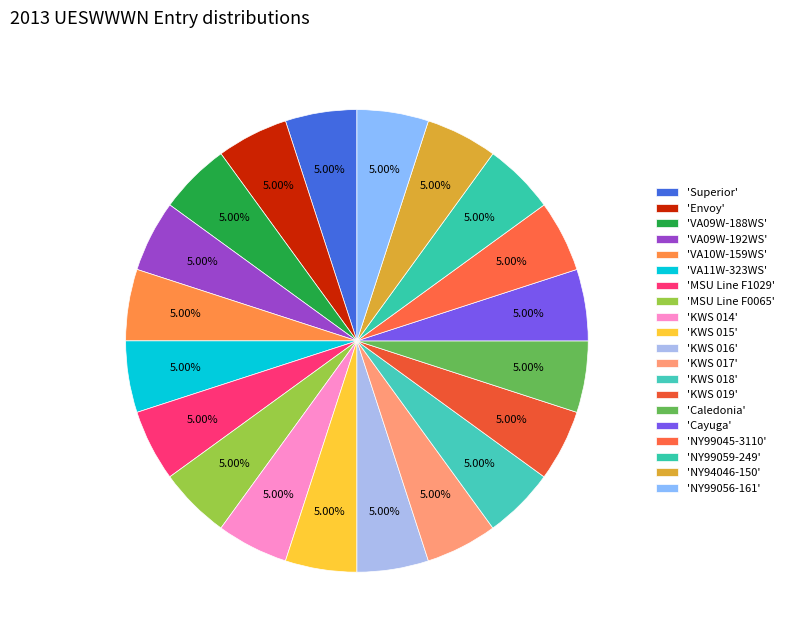

Which slice is the smallest?

Superior